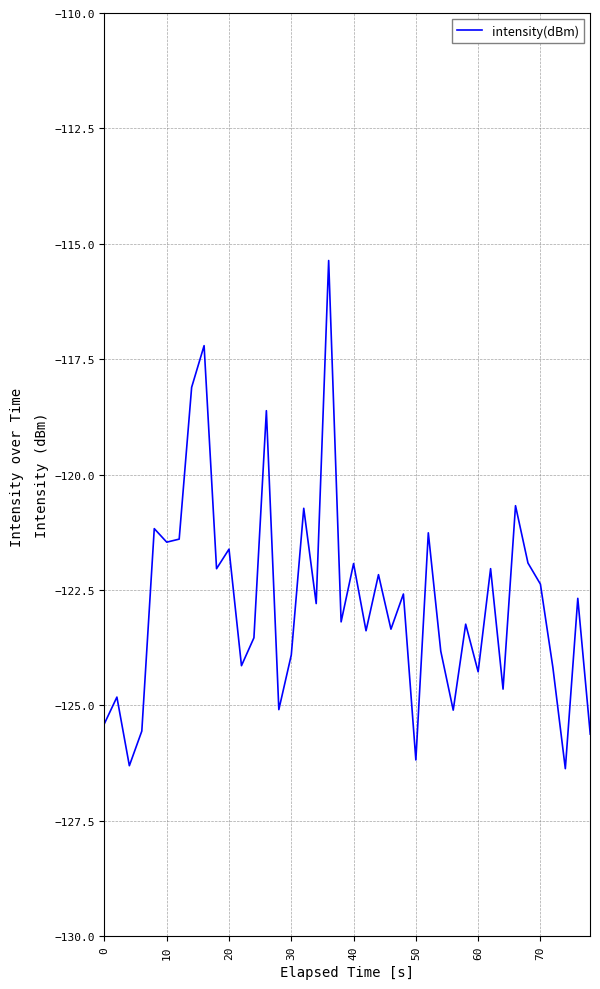

What is the difference between the maximum and minimum values?

11.0